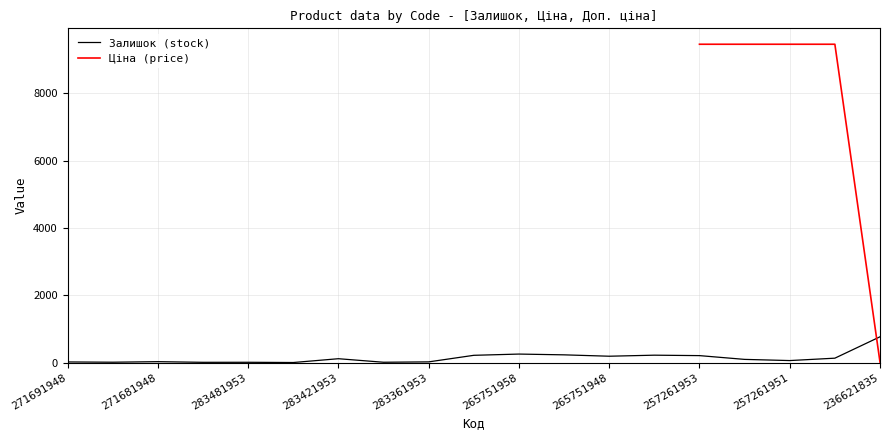

True or false: Ціна and Доп. ціна intersect in this chart.

False